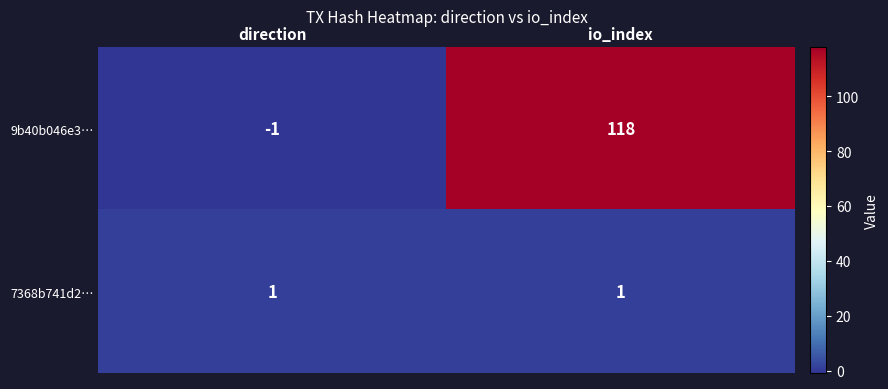

Reading left to right, extract all data points from this chart.

9b40b046e3…: direction=-1	io_index=118
7368b741d2…: direction=1	io_index=1